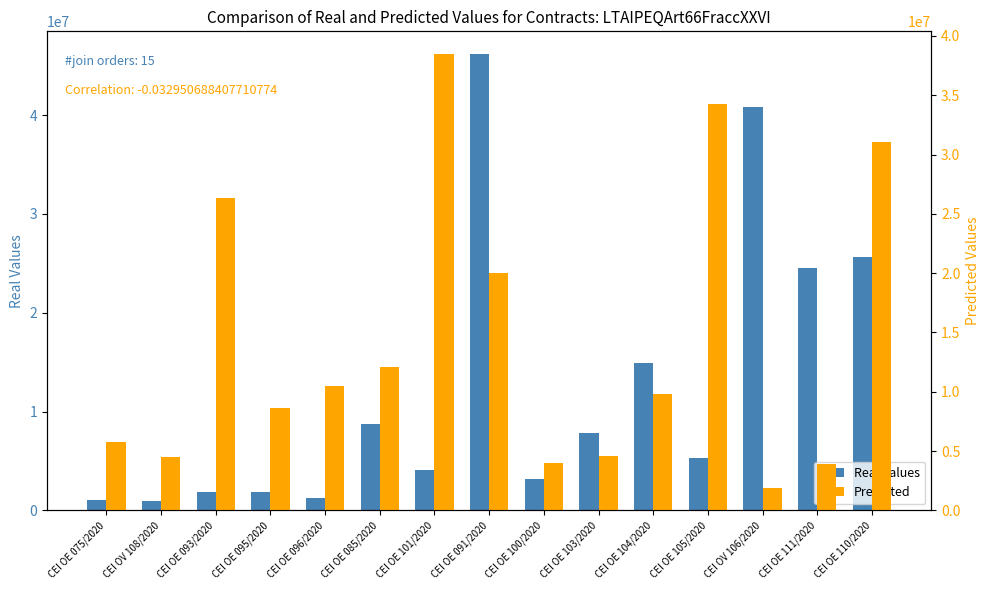

What position from the right is CEI OV 108/2020?

14